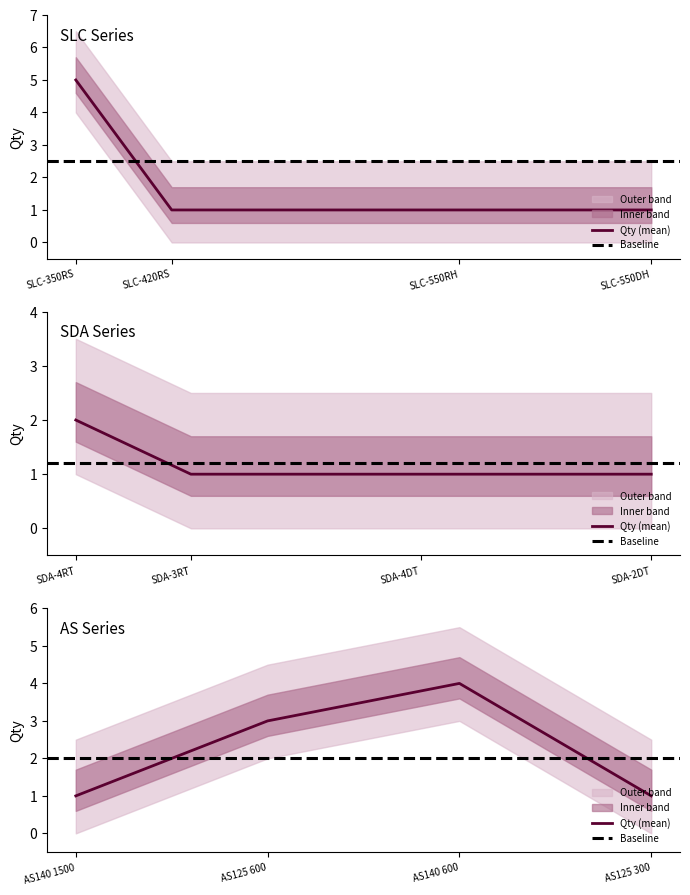

True or false: qty and net_value intersect in this chart.

False